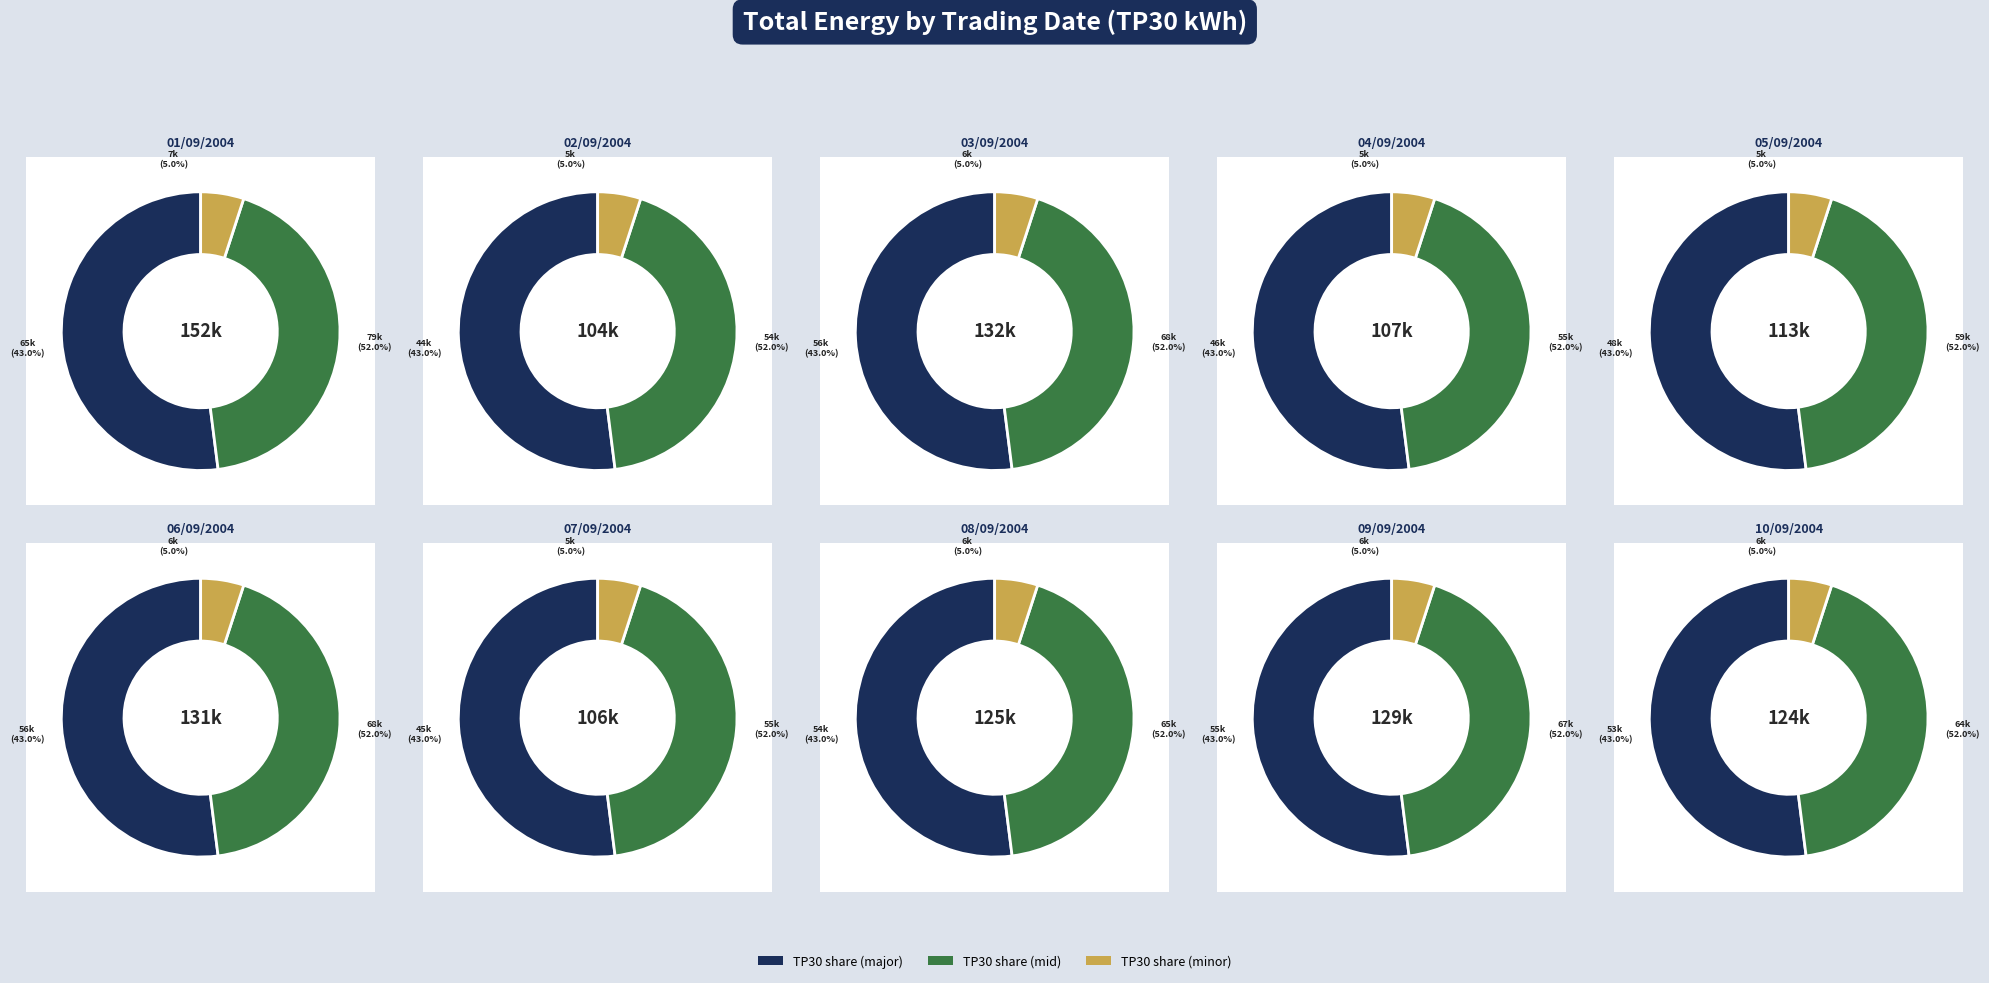

What percentage is the 06/09/2004 slice, to the nearest percent?

11%